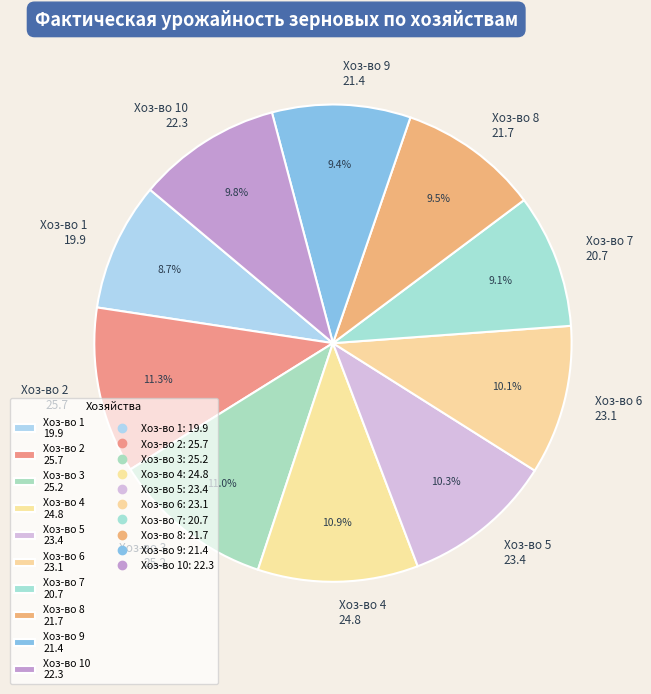

Does any single category account for the majority?

No